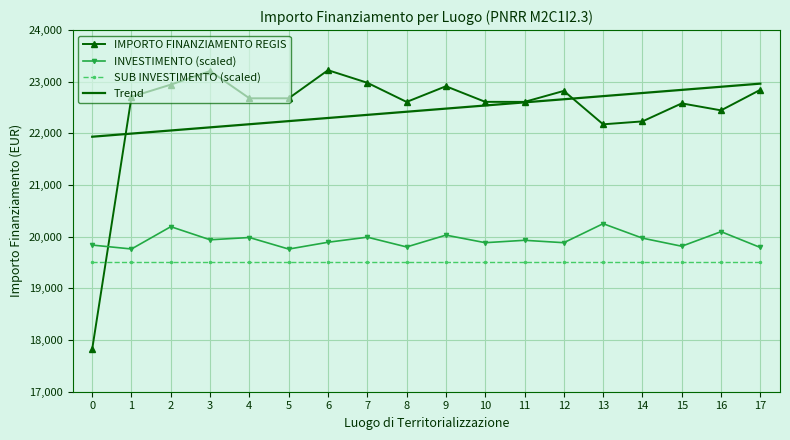

True or false: INVESTIMENTO (scaled) has a value of 27535.1 at 9.

False